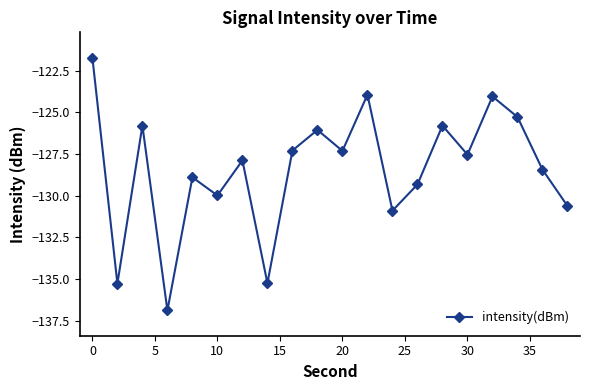

How many lines are shown in the chart?

1